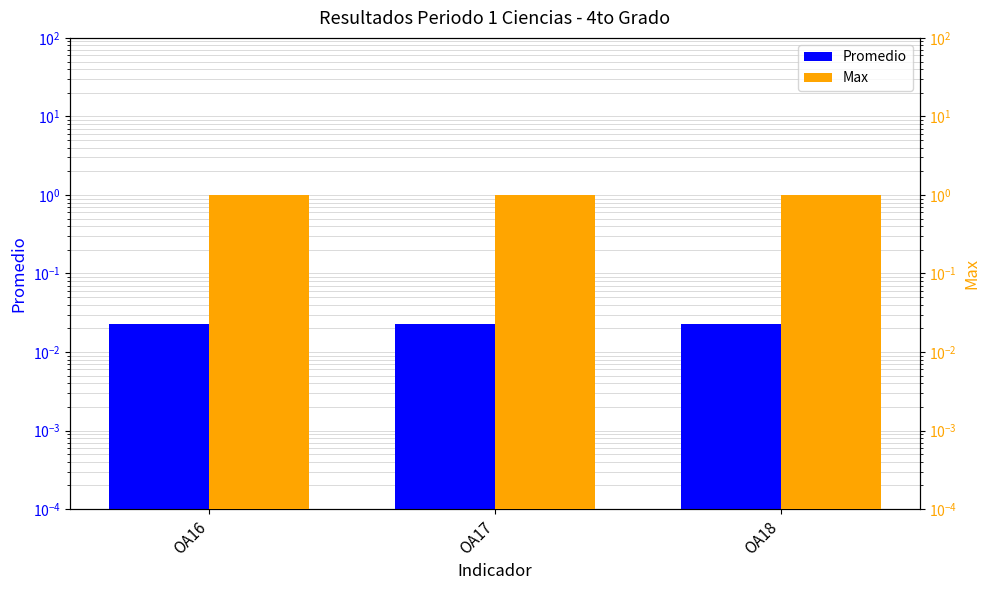

The Max series shows 1.0 at OA16. True or false?

True